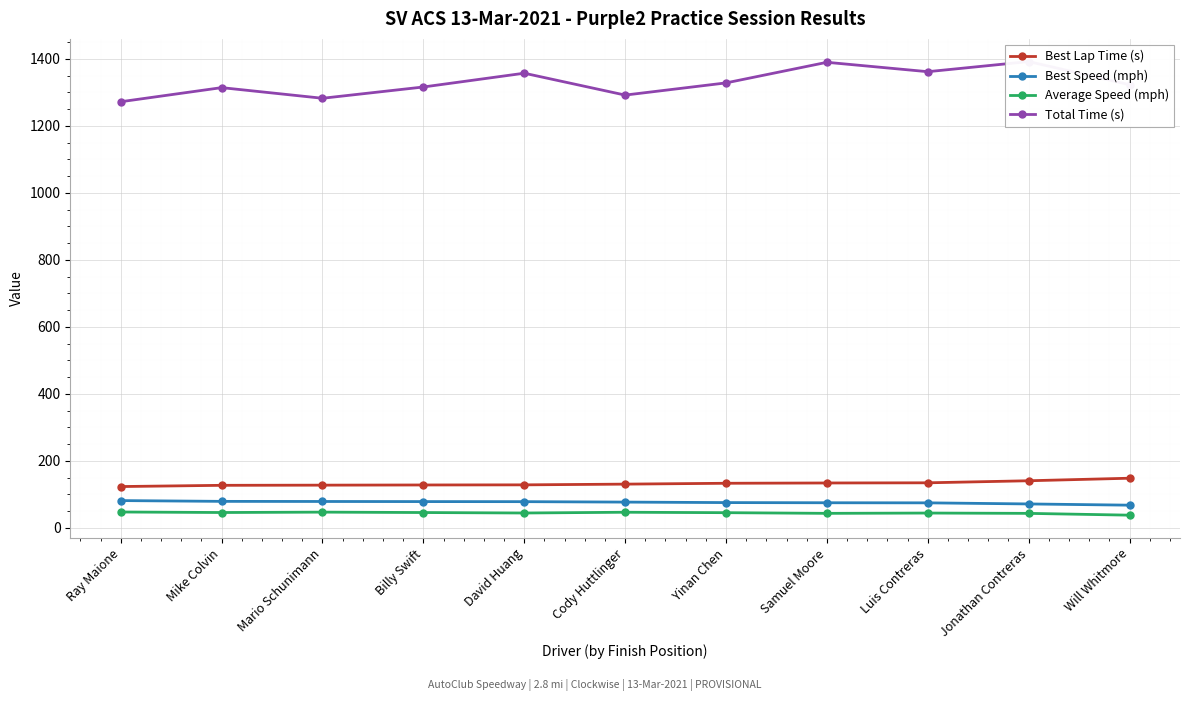

Reading right to left, extract all data points from this chart.

Best Lap Time (s): Will Whitmore=148.4	Jonathan Contreras=140.8	Luis Contreras=134.7	Samuel Moore=134.2	Yinan Chen=133.3	Cody Huttlinger=130.7	David Huang=128.6	Billy Swift=128.2	Mario Schunimann=127.7	Mike Colvin=127.2	Ray Maione=123.5
Best Speed (mph): Will Whitmore=67.9	Jonathan Contreras=71.6	Luis Contreras=74.8	Samuel Moore=75.1	Yinan Chen=75.6	Cody Huttlinger=77.1	David Huang=78.4	Billy Swift=78.6	Mario Schunimann=79.0	Mike Colvin=79.3	Ray Maione=81.6
Average Speed (mph): Will Whitmore=38.1	Jonathan Contreras=43.5	Luis Contreras=44.4	Samuel Moore=43.5	Yinan Chen=45.5	Cody Huttlinger=46.8	David Huang=44.6	Billy Swift=46.0	Mario Schunimann=47.2	Mike Colvin=46.0	Ray Maione=47.5
Total Time (s): Will Whitmore=1322.8	Jonathan Contreras=1391.8	Luis Contreras=1361.6	Samuel Moore=1389.6	Yinan Chen=1328.2	Cody Huttlinger=1291.8	David Huang=1357.1	Billy Swift=1316.0	Mario Schunimann=1282.3	Mike Colvin=1314.0	Ray Maione=1272.0